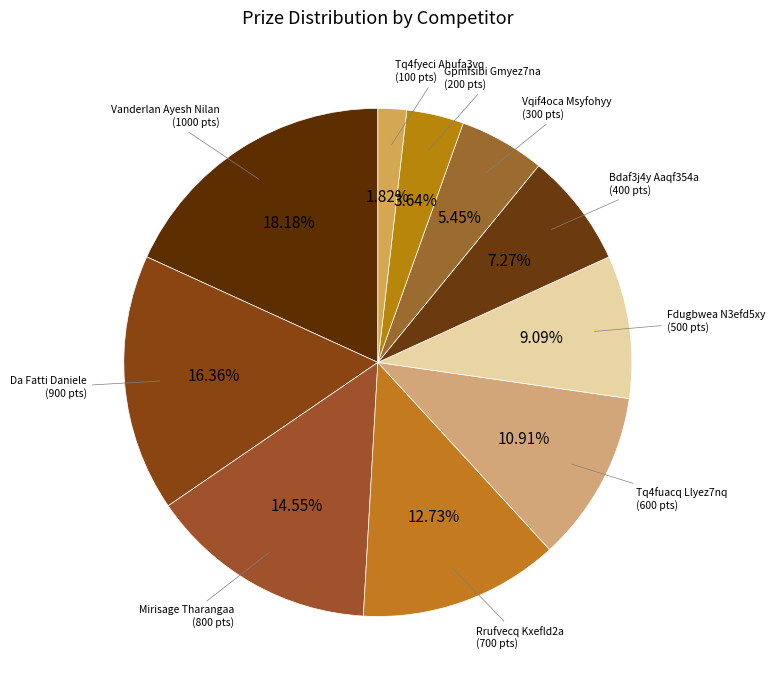

How many slices are in this pie chart?

10